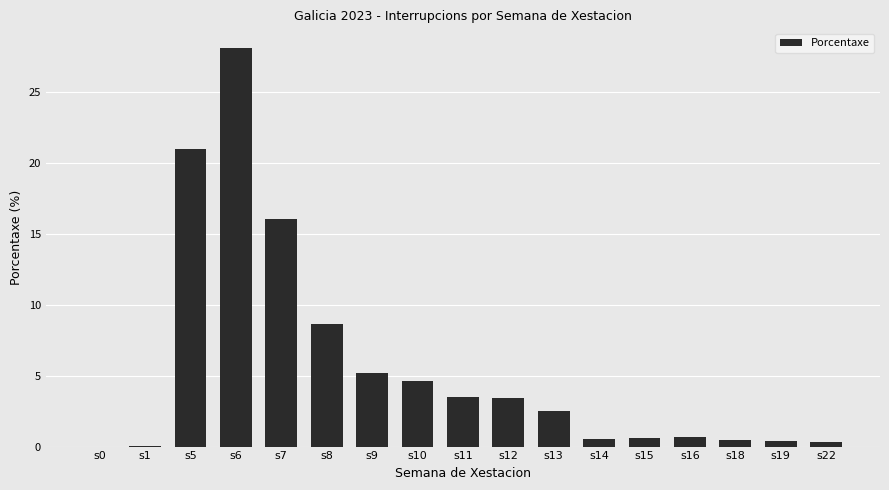

Where does the data first go above 2?

s5